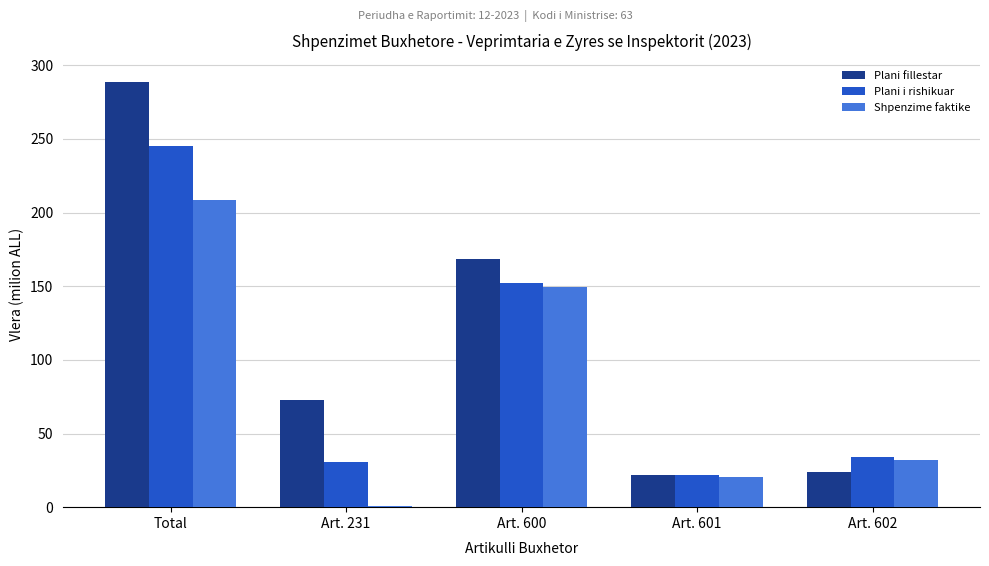

Reading left to right, list all the values displayed in this chart.

Plani fillestar: Total=288.4	Art. 231=73.0	Art. 600=168.7	Art. 601=21.7	Art. 602=23.8
Plani i rishikuar: Total=245.1	Art. 231=31.0	Art. 600=152.1	Art. 601=21.6	Art. 602=34.3
Shpenzime faktike: Total=208.5	Art. 231=1.0	Art. 600=149.4	Art. 601=20.5	Art. 602=32.3